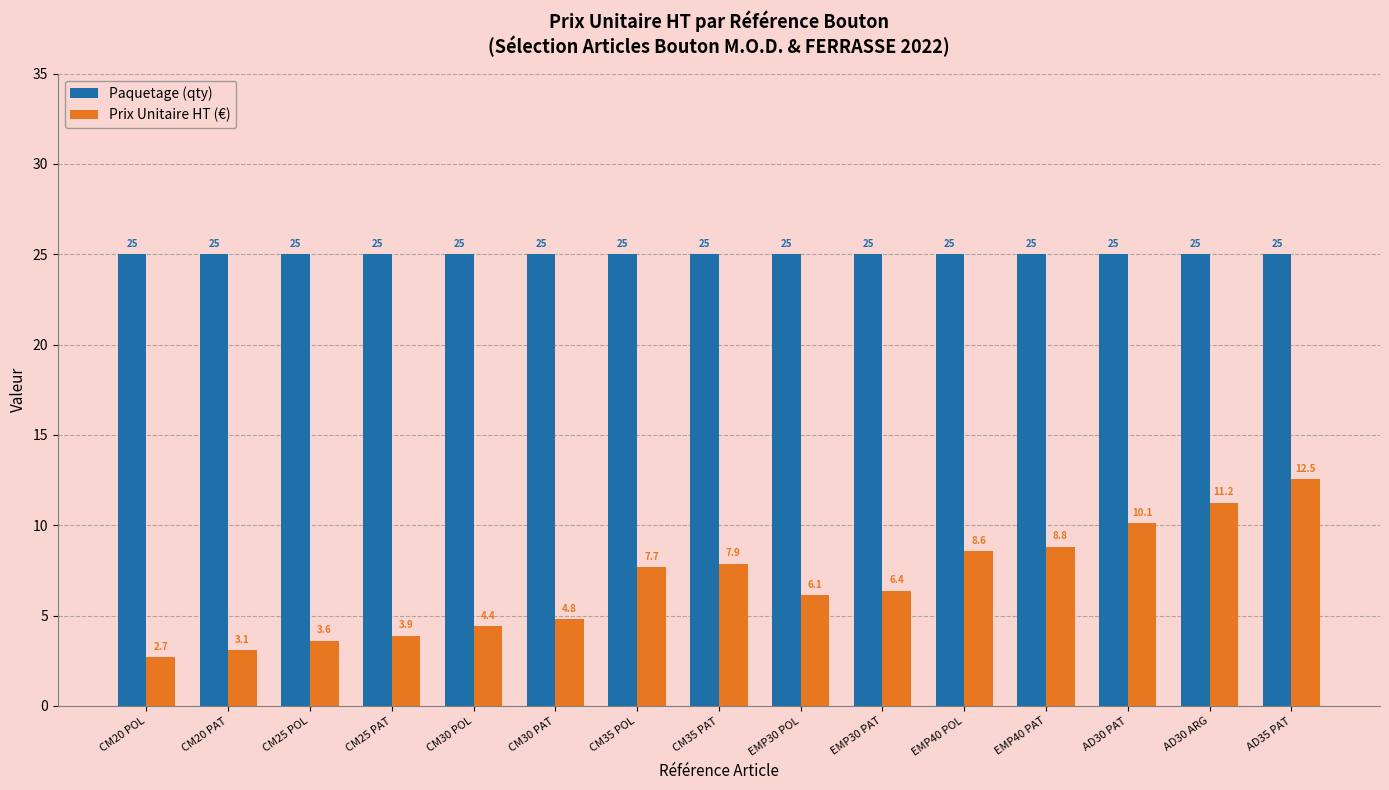

What is the sum of all Paquetage (qty) values?

375.0